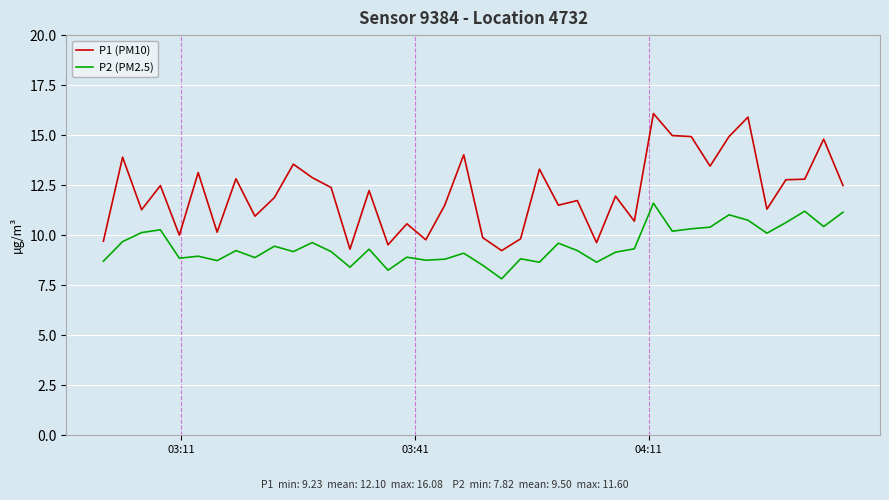

True or false: P1 (PM10) and P2 (PM2.5) intersect in this chart.

False